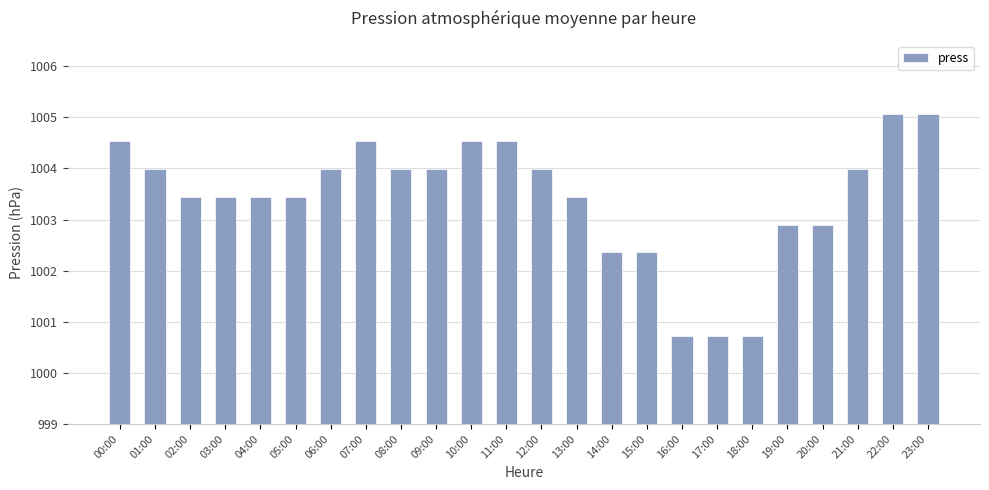

The value at 00:00 is 1004.5. True or false?

True